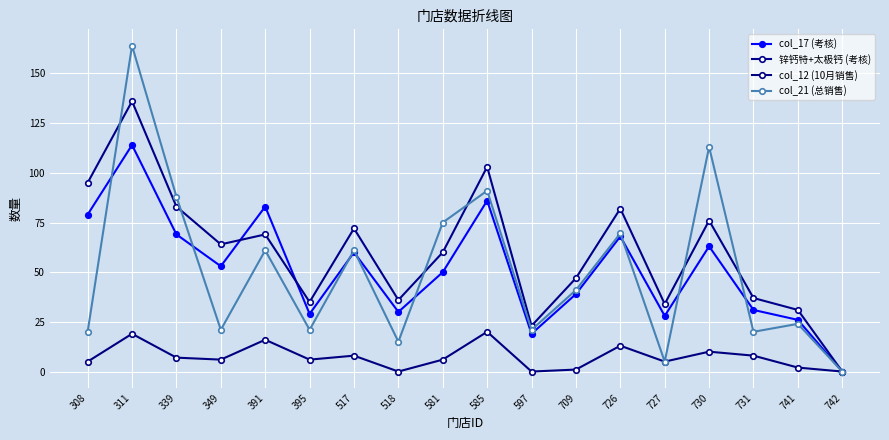

Between 311 and 391, which series saw the biggest shift?

col_21 (总销售)